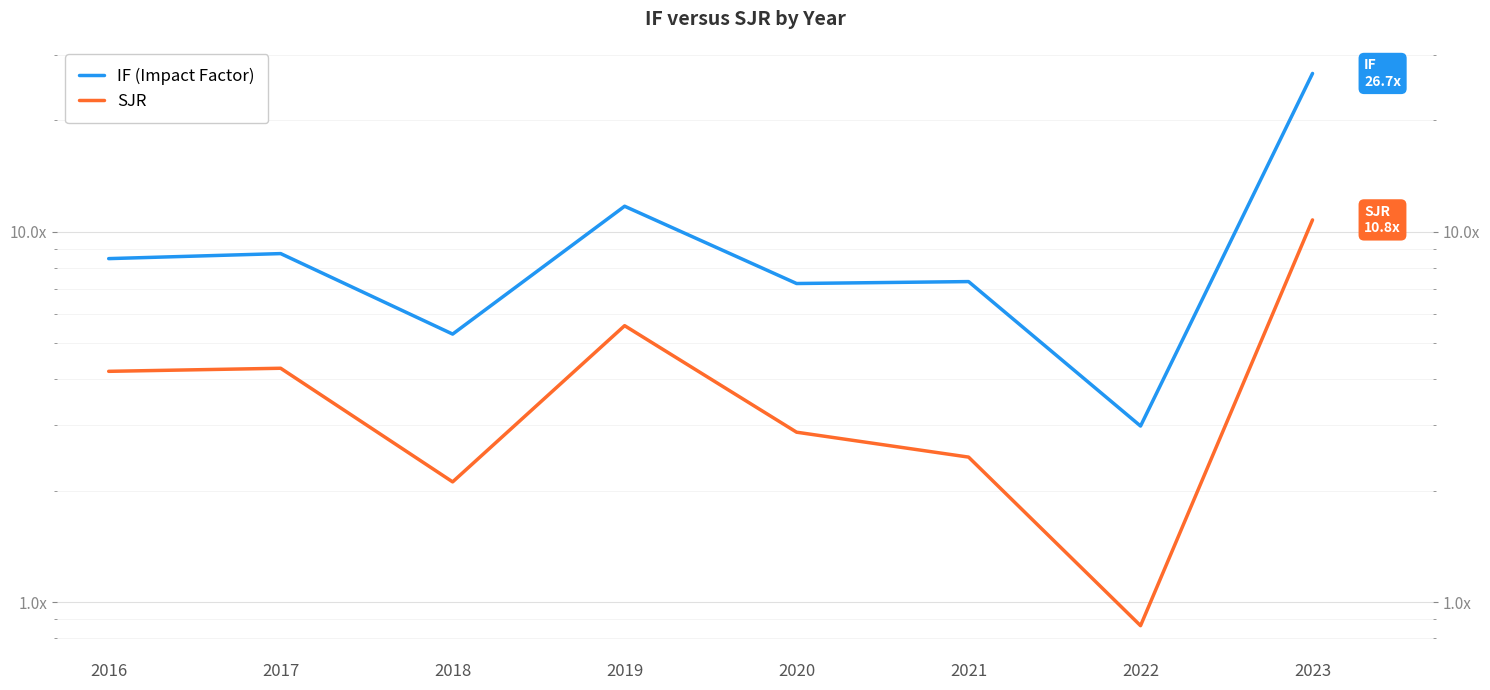

Reading left to right, what are all the values shown in this chart?

IF (Impact Factor): 2016=8.5	2017=8.7	2018=5.3	2019=11.7	2020=7.2	2021=7.3	2022=3.0	2023=26.7
SJR: 2016=4.2	2017=4.3	2018=2.1	2019=5.6	2020=2.9	2021=2.5	2022=0.9	2023=10.8